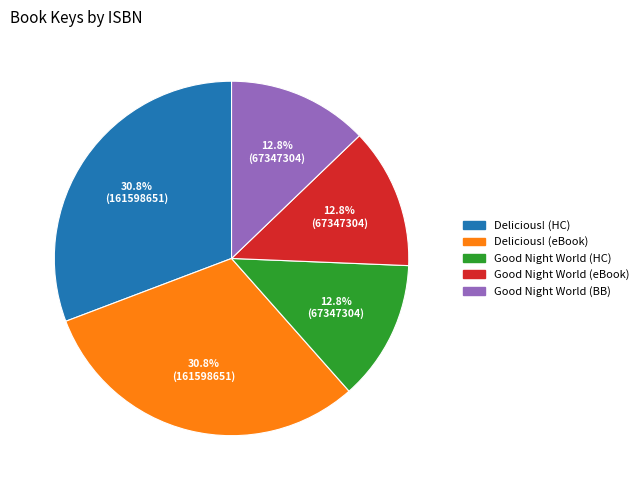

Is there a majority slice in this chart?

No